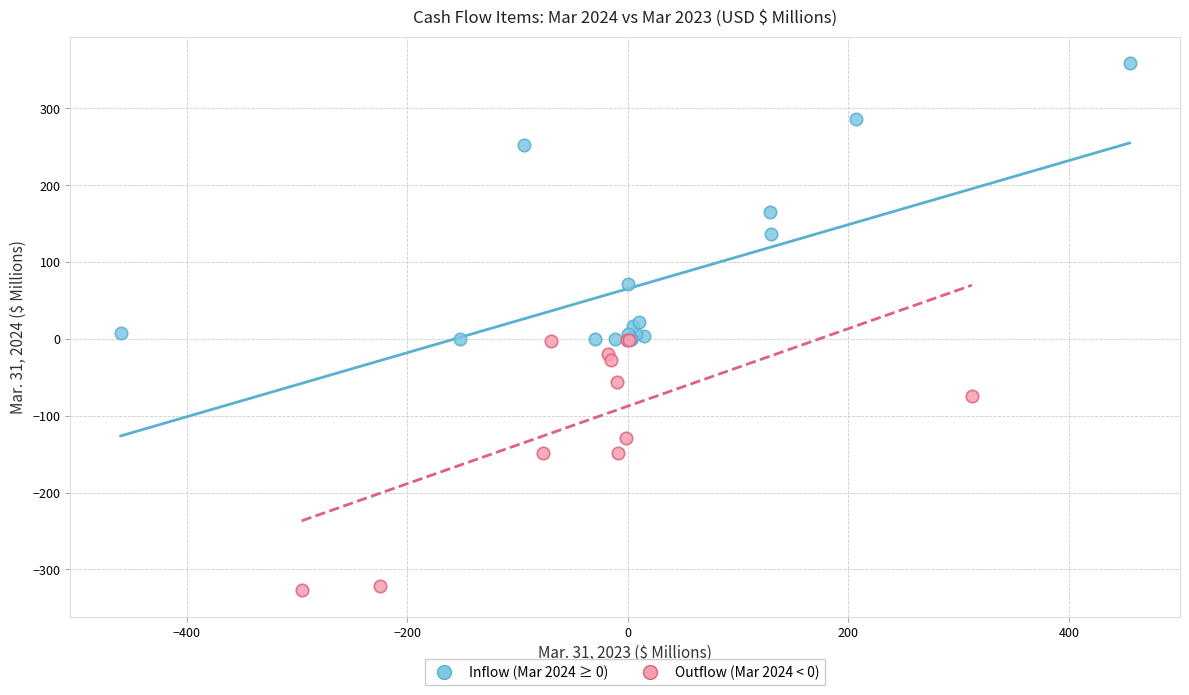

Which series reaches the maximum Y coordinate?

Inflow (Mar 2024 ≥ 0)